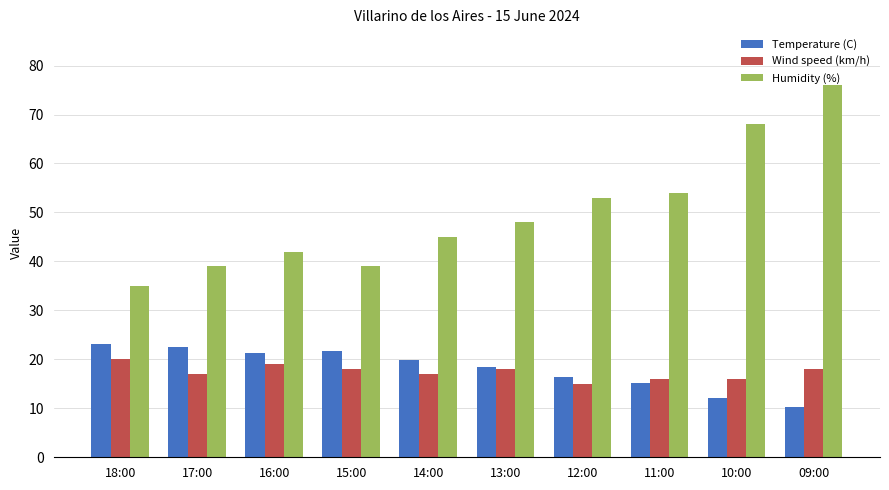

What are all the series names shown in the legend?

Temperature (C), Wind speed (km/h), Humidity (%)